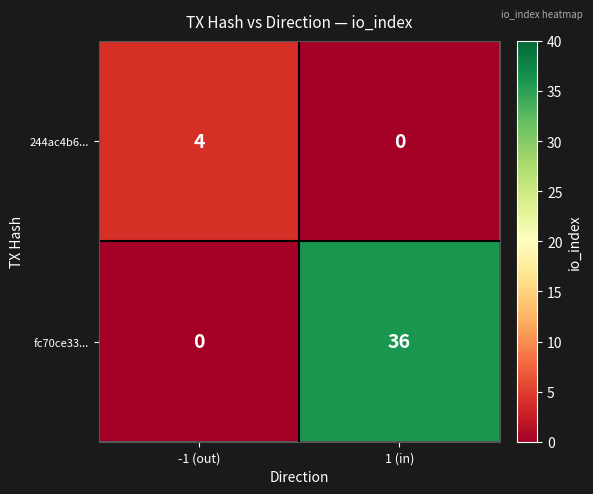

Which category has the highest value across all series?

1 (in)